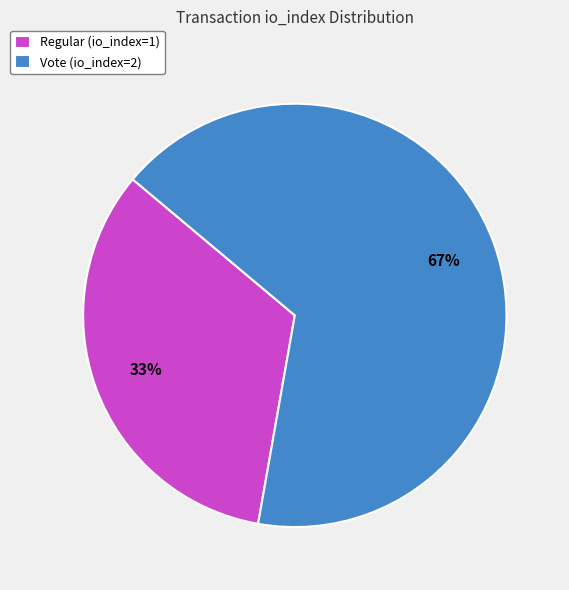

What is the ratio of the value at Vote (io_index=2) to the value at Regular (io_index=1)?

2.0